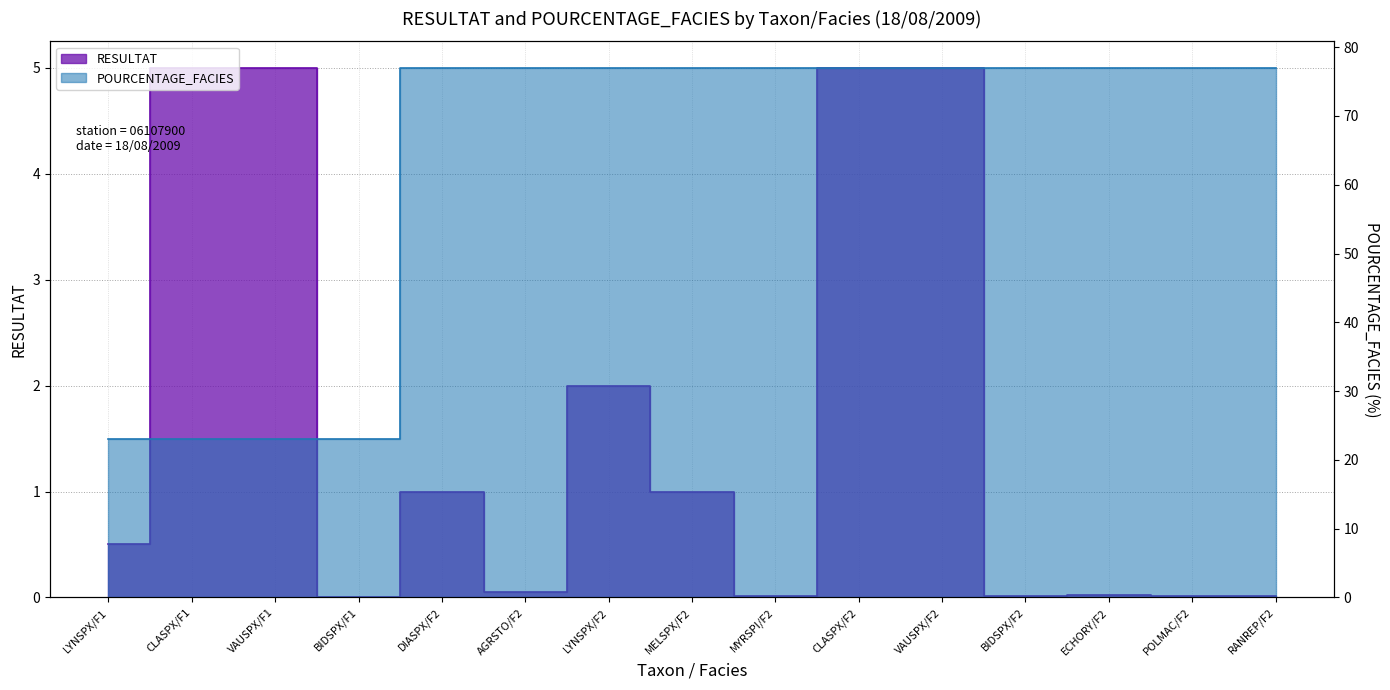

How many lines are shown in the chart?

2